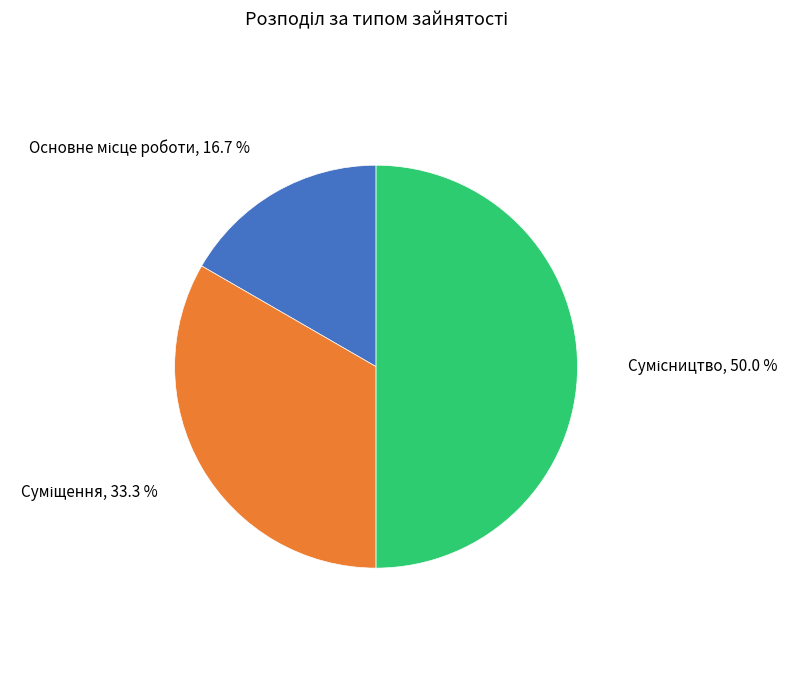

Count the number of slices in the pie.

3